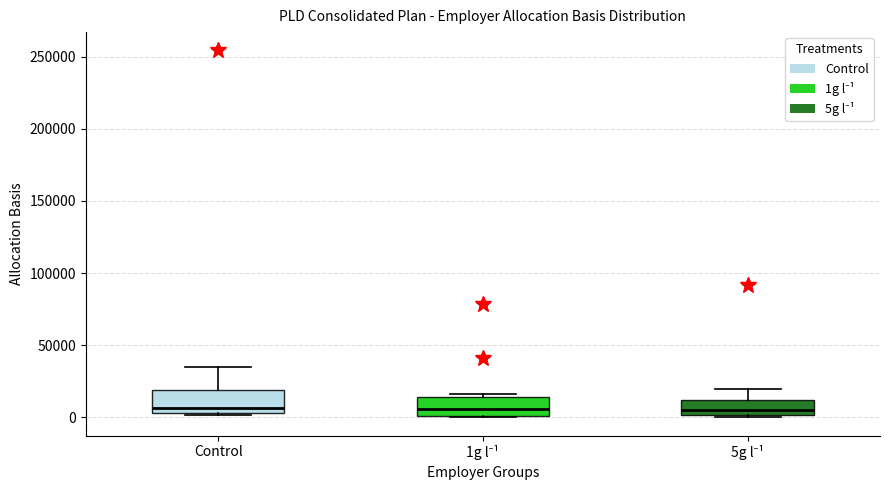

Where does the median line of the box for 5g l⁻¹ sit on the y-axis? The values are not printed on the chart, so give them approximately, as read against the axis.

5000